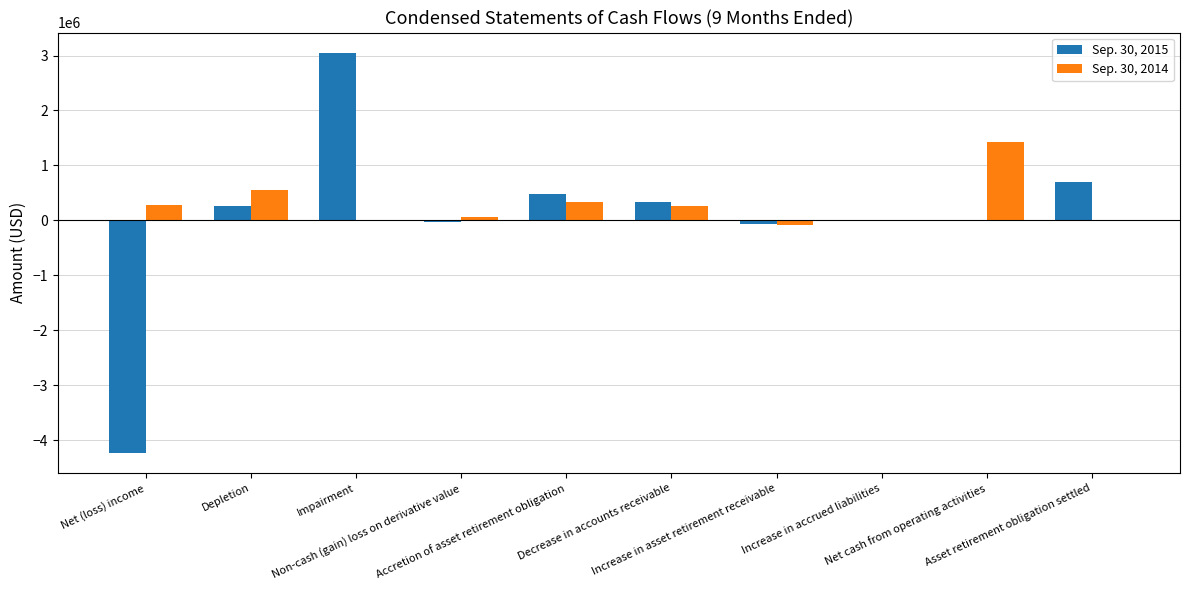

Reading right to left, list all the values displayed in this chart.

Sep. 30, 2015: Asset retirement obligation settled=700800	Net cash from operating activities=-200	Increase in accrued liabilities=3900	Increase in asset retirement receivable=-69800	Decrease in accounts receivable=341200	Accretion of asset retirement obligation=474100	Non-cash (gain) loss on derivative value=-29500	Impairment=3053900	Depletion=263300	Net (loss) income=-4232100
Sep. 30, 2014: Asset retirement obligation settled=0	Net cash from operating activities=1420200	Increase in accrued liabilities=3300	Increase in asset retirement receivable=-83500	Decrease in accounts receivable=269400	Accretion of asset retirement obligation=342500	Non-cash (gain) loss on derivative value=61600	Impairment=0	Depletion=550400	Net (loss) income=276800